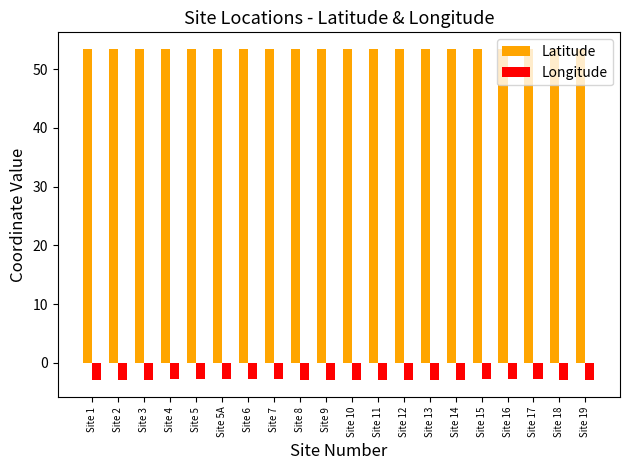

What is the difference between the highest and lowest values at Site 16?

56.2